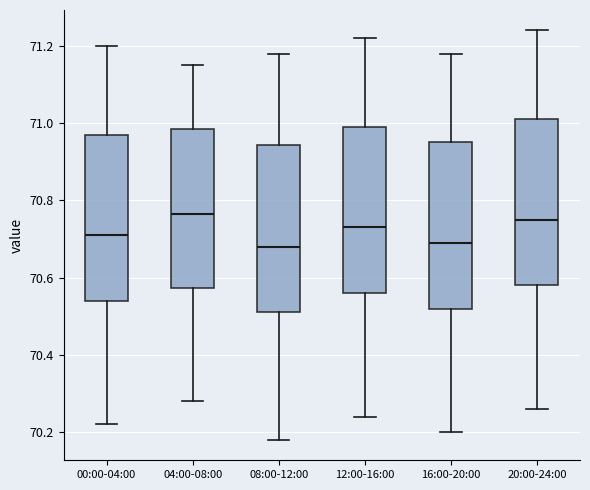

Reading left to right, read every box against the y-axis: the position of its median line, the range the box covers, and the ends of its whiskers. The values are not printed on the chart, so give them approximately, as read against the axis.

00:00-04:00: median 70.72, box 70.54 to 70.98, whiskers 70.22 to 71.20
04:00-08:00: median 70.76, box 70.58 to 70.98, whiskers 70.28 to 71.16
08:00-12:00: median 70.68, box 70.52 to 70.94, whiskers 70.18 to 71.18
12:00-16:00: median 70.74, box 70.56 to 71.00, whiskers 70.24 to 71.22
16:00-20:00: median 70.70, box 70.52 to 70.96, whiskers 70.20 to 71.18
20:00-24:00: median 70.76, box 70.58 to 71.02, whiskers 70.26 to 71.24